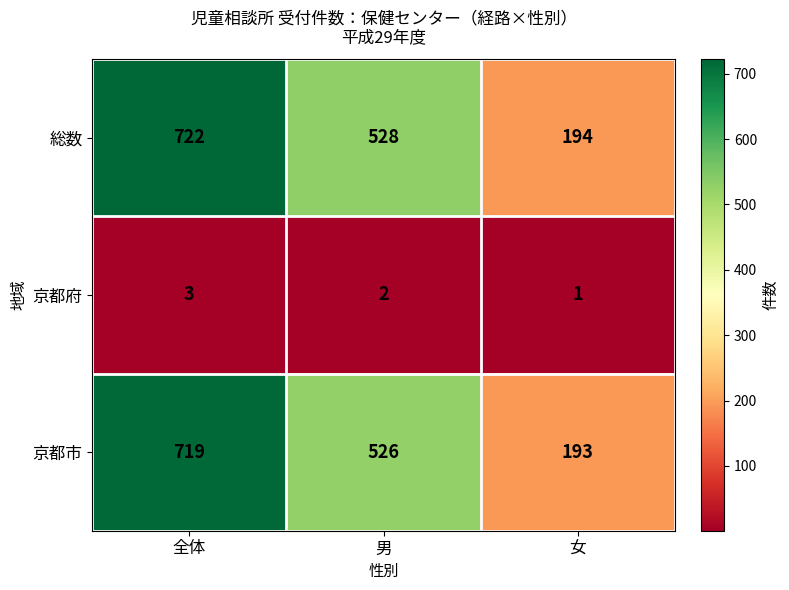

List the series in order of their peak value, highest first.

総数, 京都市, 京都府